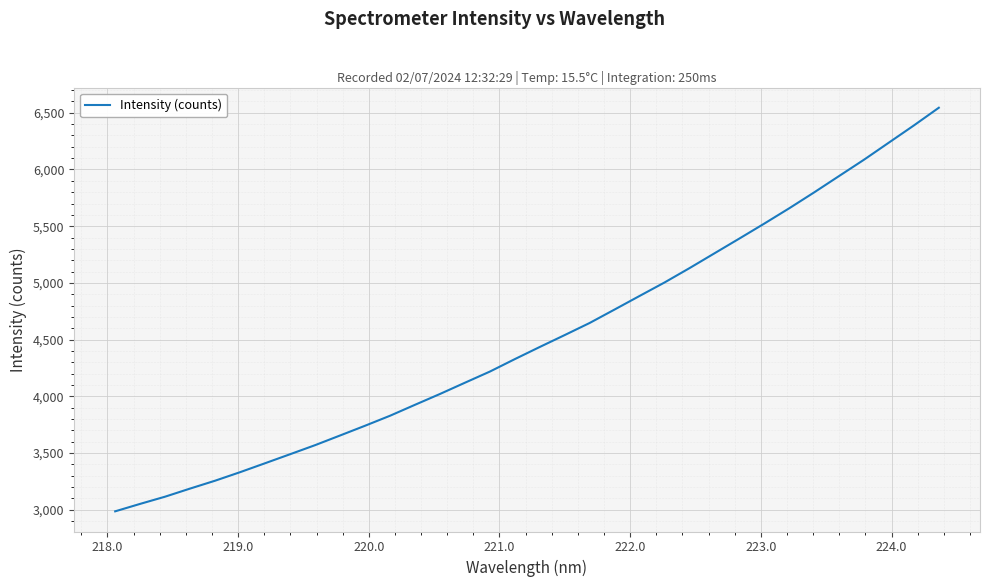

What is the greatest value displayed?

6544.5